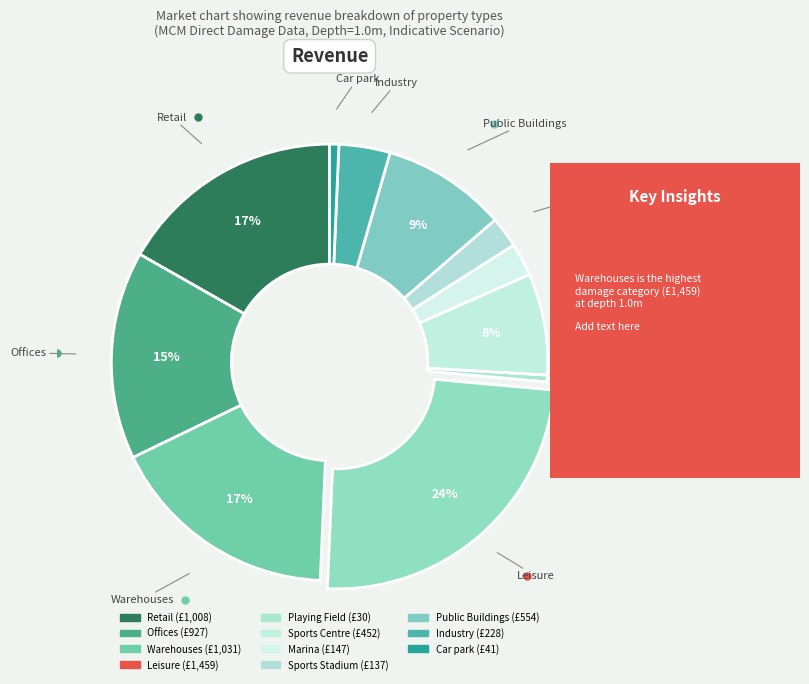

True or false: Retail accounts for 31% of the total.

False